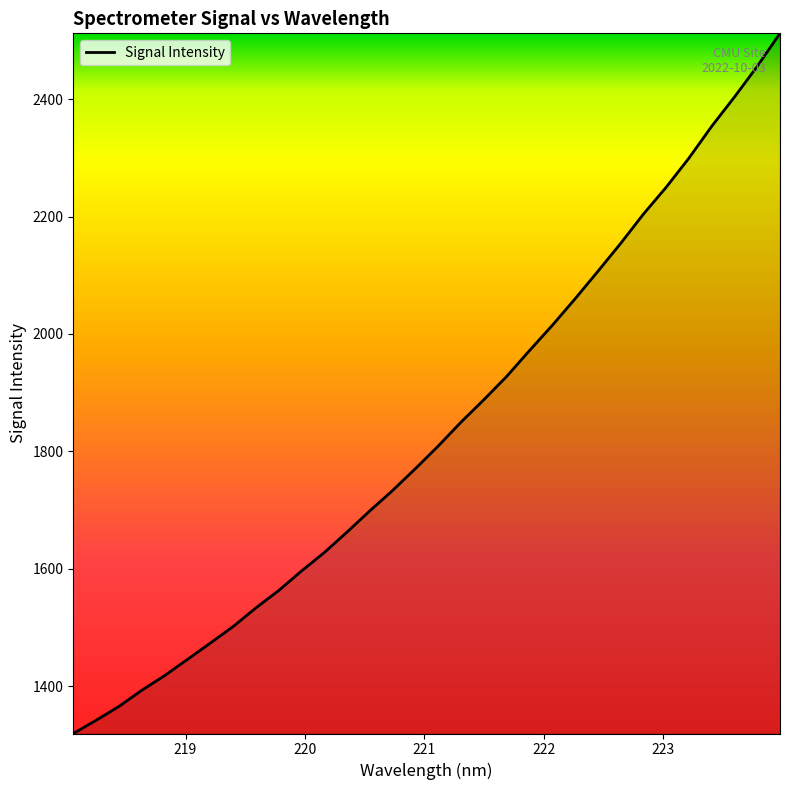

What is the smallest value displayed?

1319.2